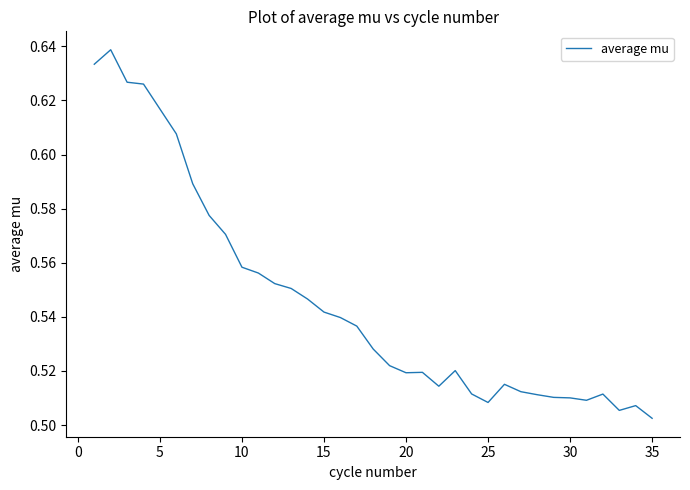

True or false: the data shows 0.9 at 5.

False